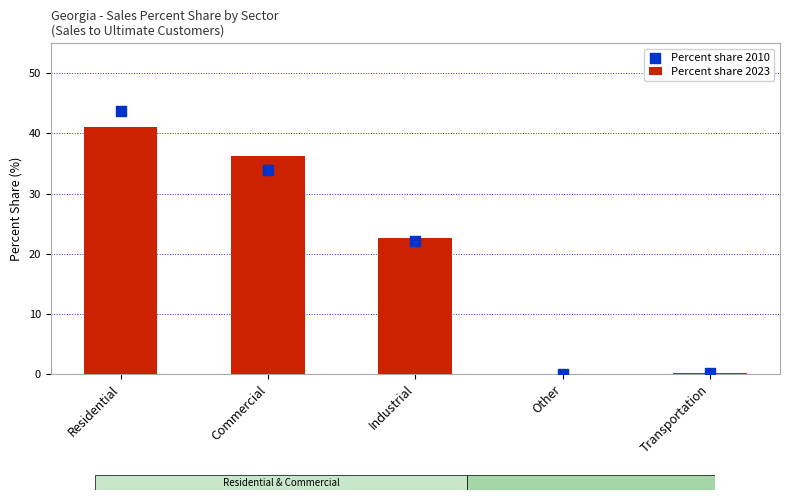

Is the value of Percent share 2010 at Transportation greater than the value of Percent share 2023 at Other?

Yes